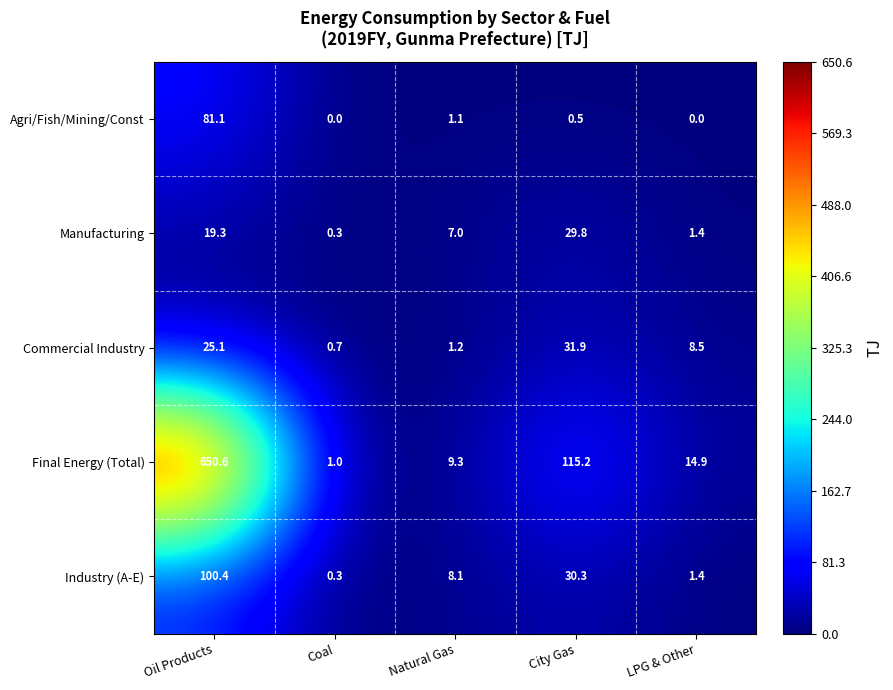

Where is Industry (A-E) nearest to the value 50?

City Gas